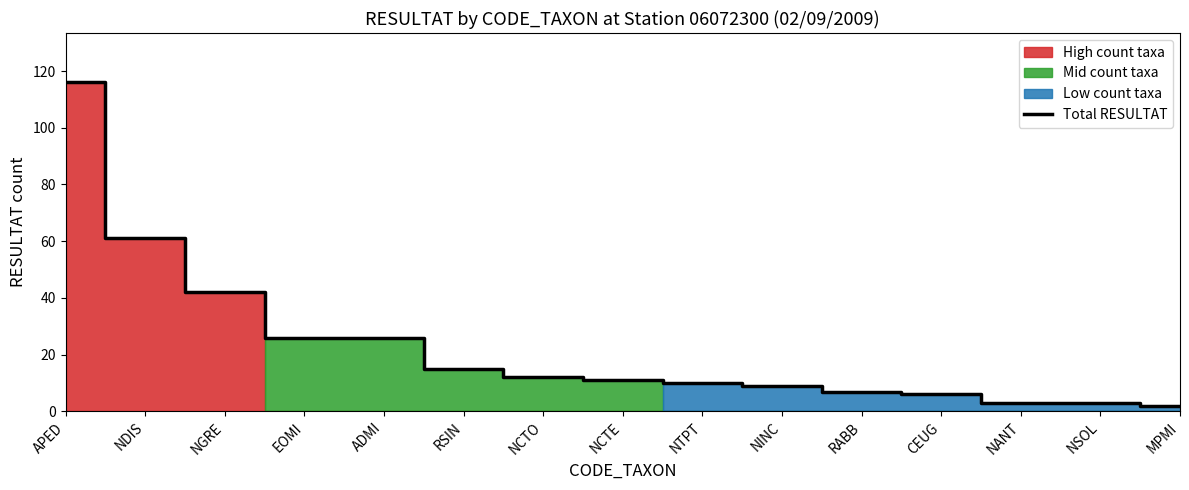

How many data points does each series have?

15